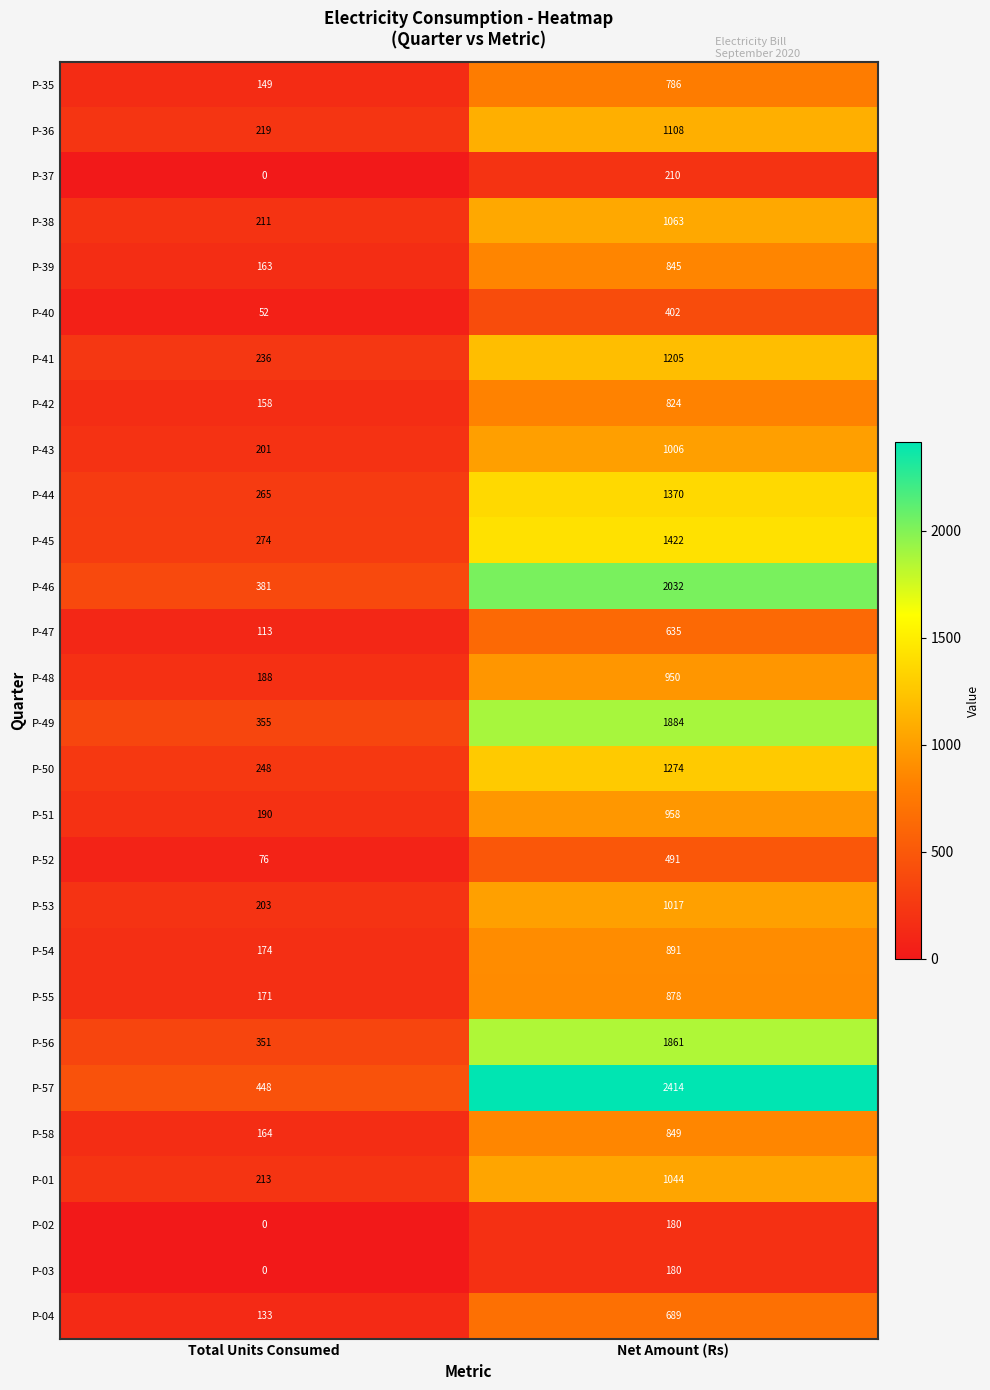

At which label is P-42 closest to 491?

Total Units Consumed